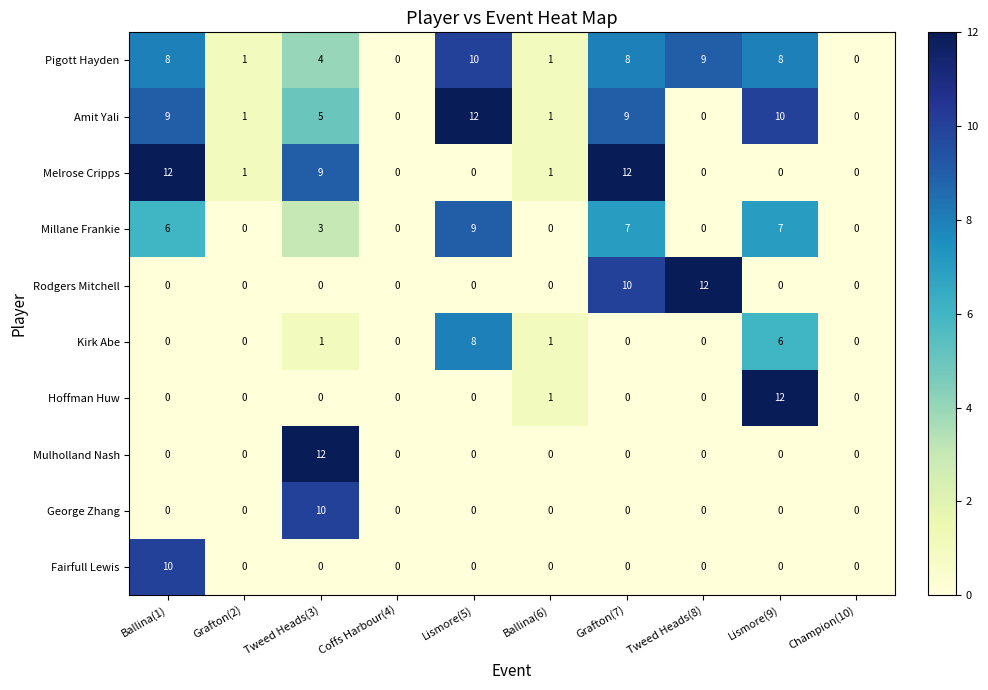

What is the greatest value displayed?

12